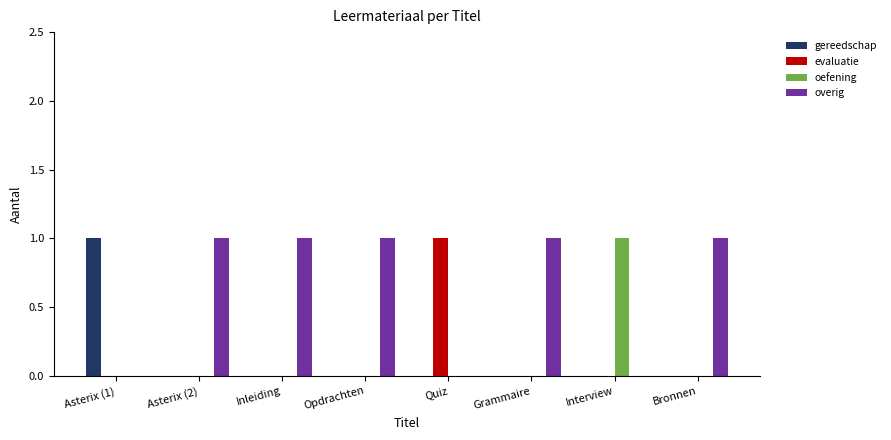

True or false: evaluatie has a value of 1 at Grammaire.

False